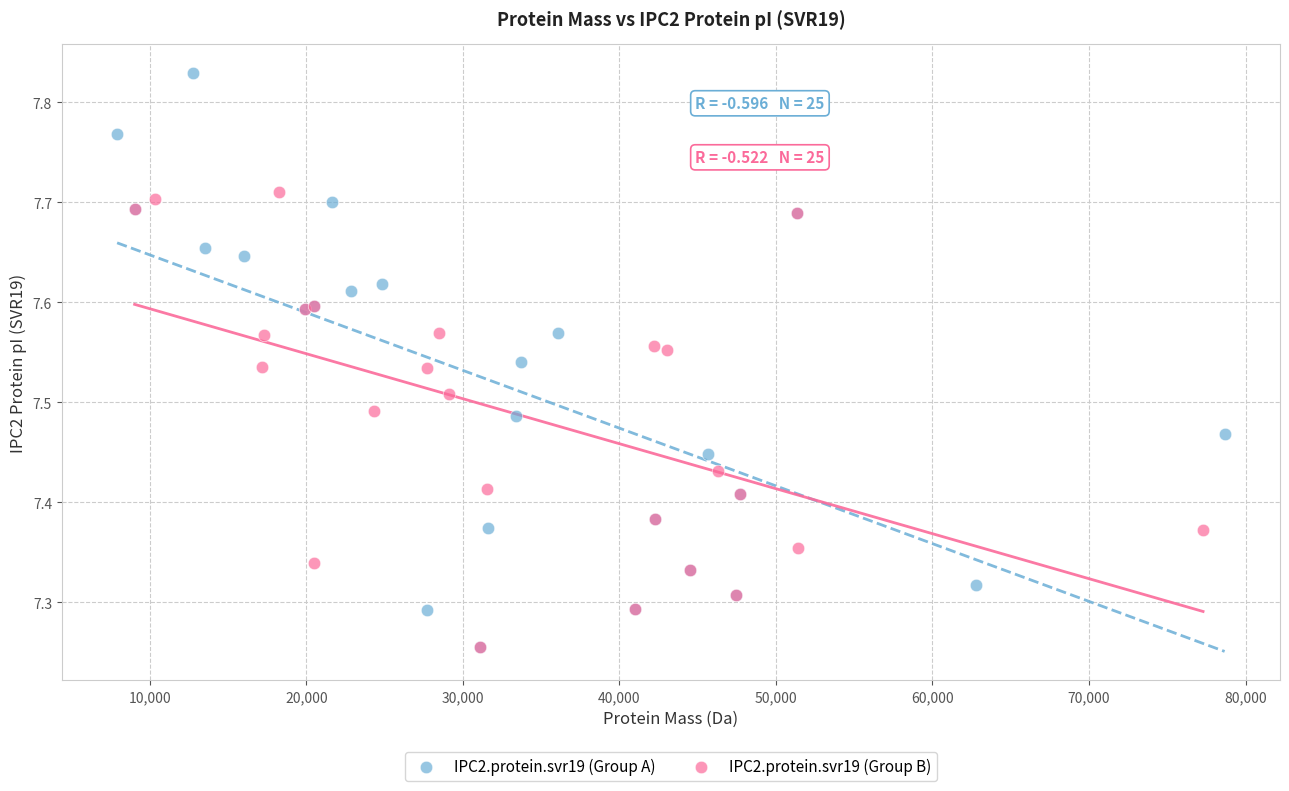

Which series has the largest Y range (max minus min)?

IPC2.protein.svr19 (Group A)